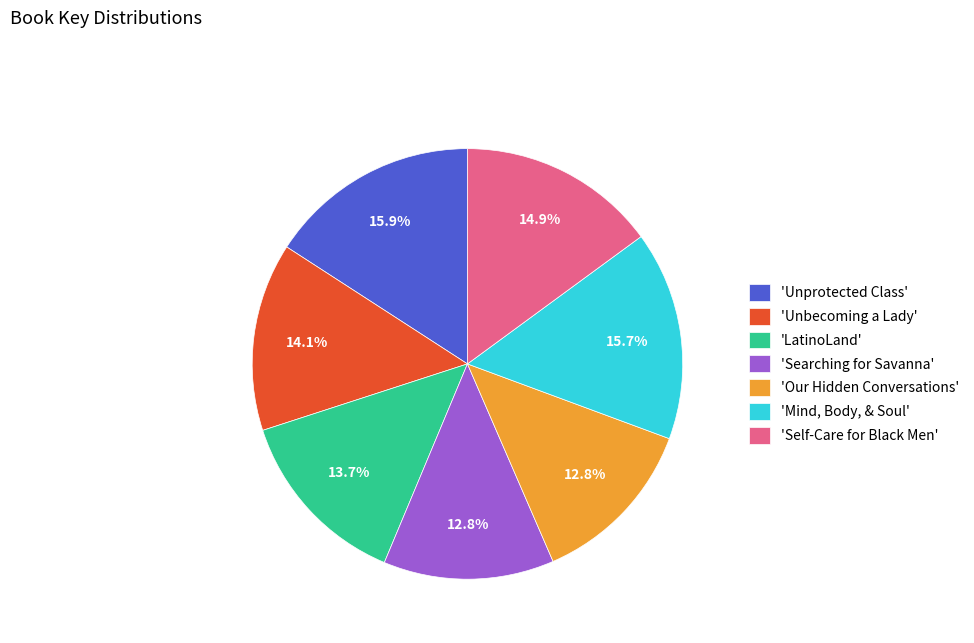

What is the ratio of the value at 'Mind, Body, & Soul' to the value at 'Searching for Savanna'?

1.2